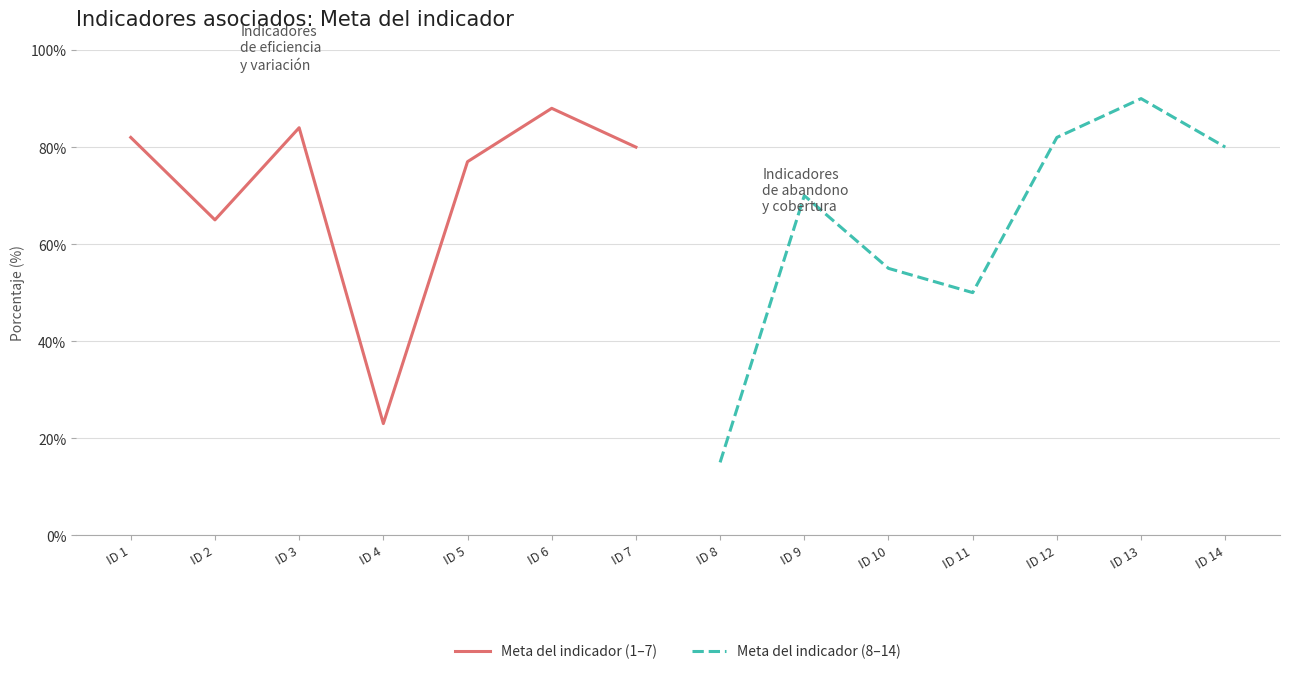

What is the value of the Meta del indicador (1–7) point at the 3rd from the left?

84